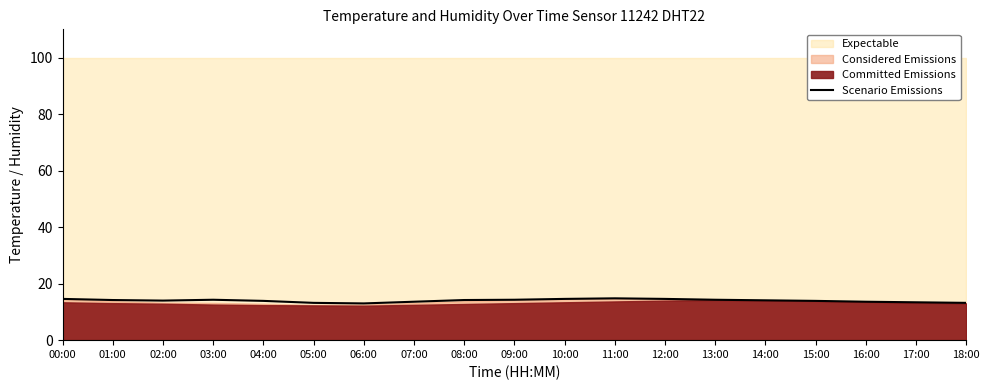

True or false: the data shows 19.6 at 08:00.

False